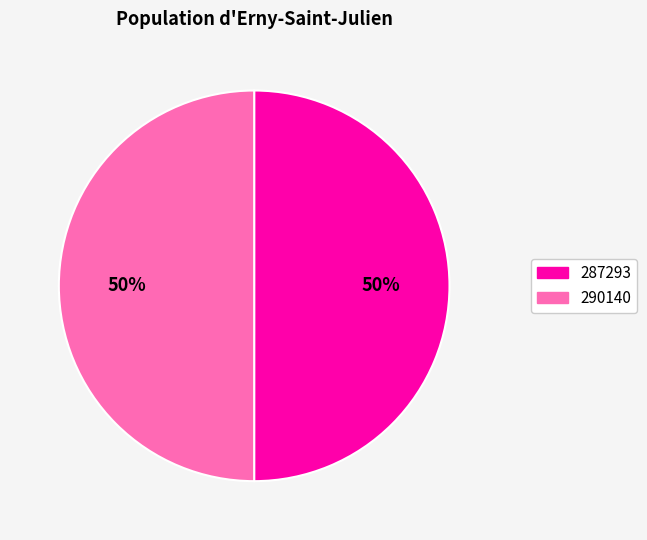

To the nearest percent, what percentage of the pie is 290140?

50%